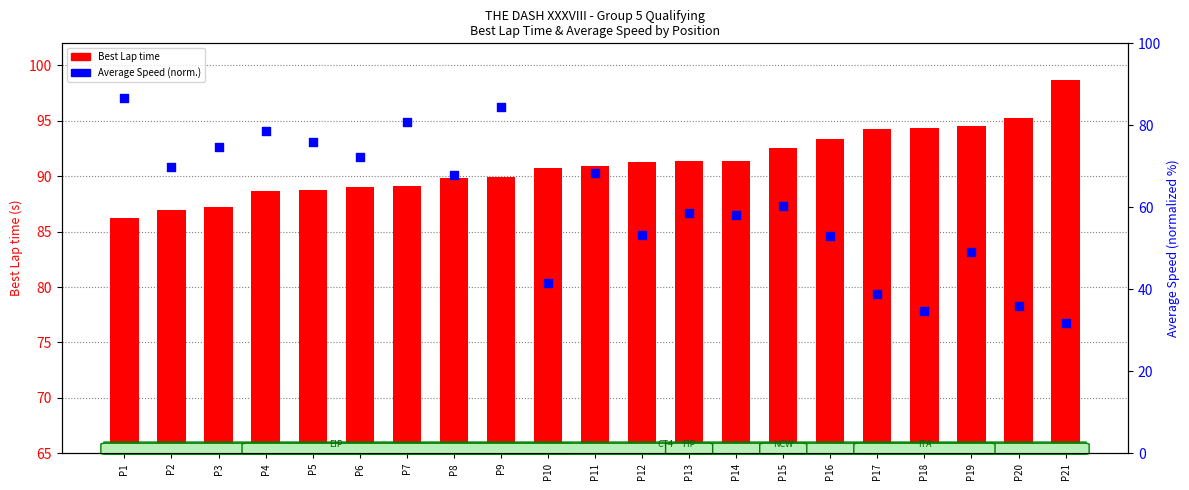

Which series contains the highest Y value?

Best Lap time